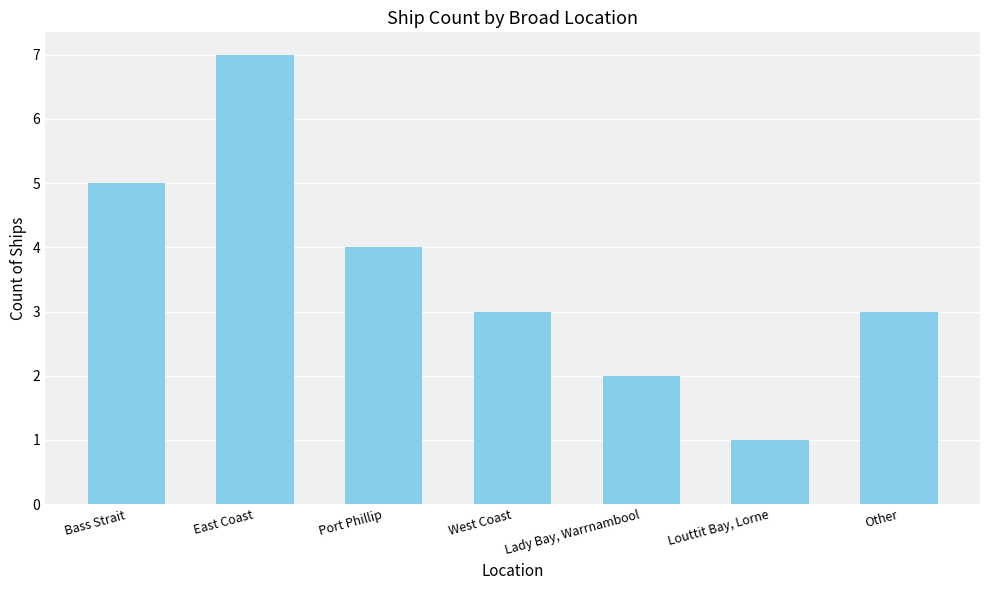

What is the sum of the values at Lady Bay, Warrnambool and West Coast?

5